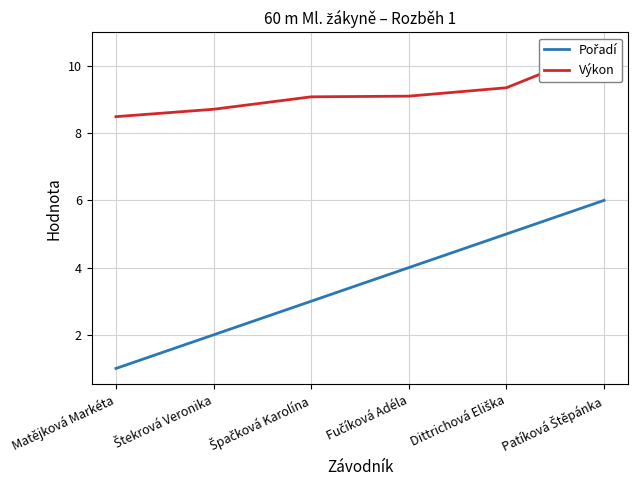

Which series has the largest total across all categories?

Výkon